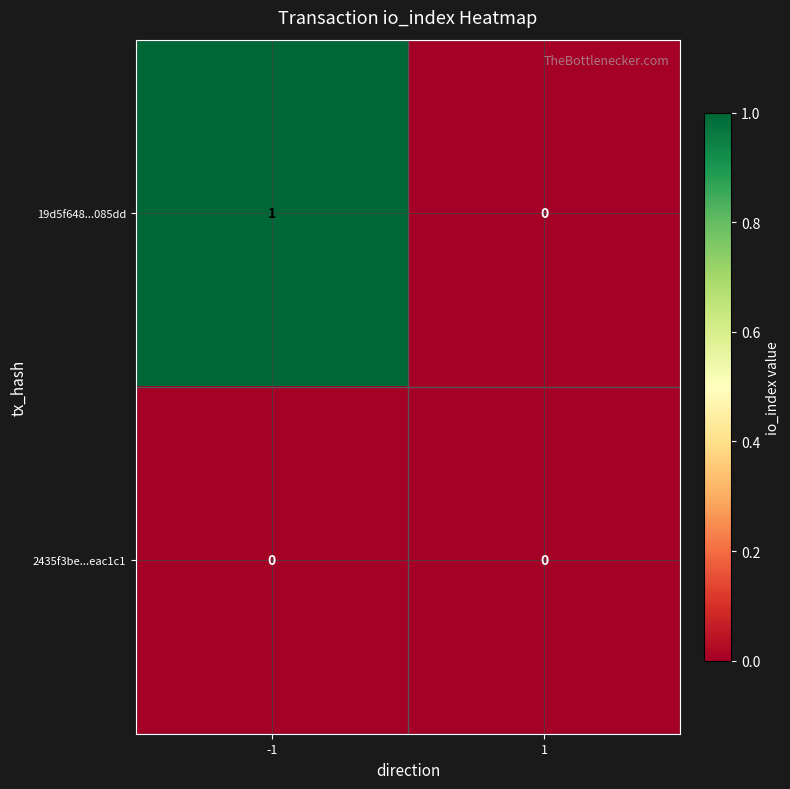

List the labels in order of 19d5f648...085dd value, largest first.

-1, 1